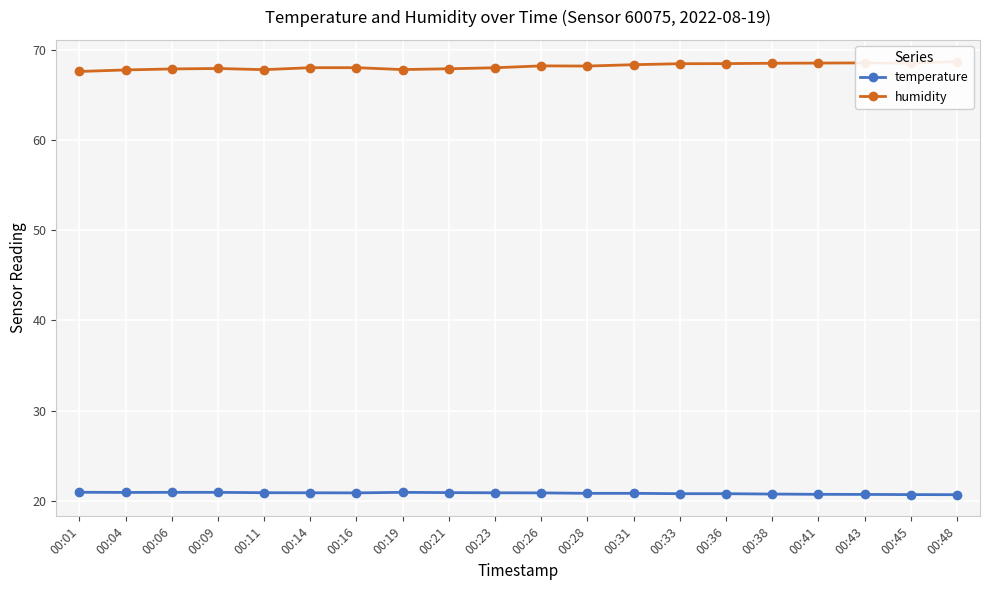

What is the difference between the highest and lowest values at 00:23?

47.1